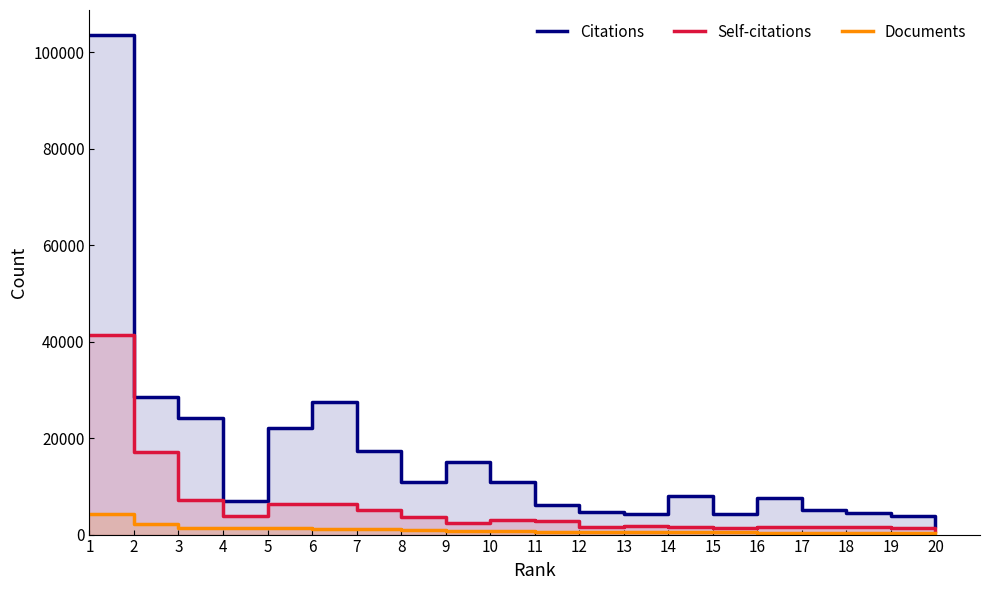

What is the spread (max minus min) of values at 4?

5546